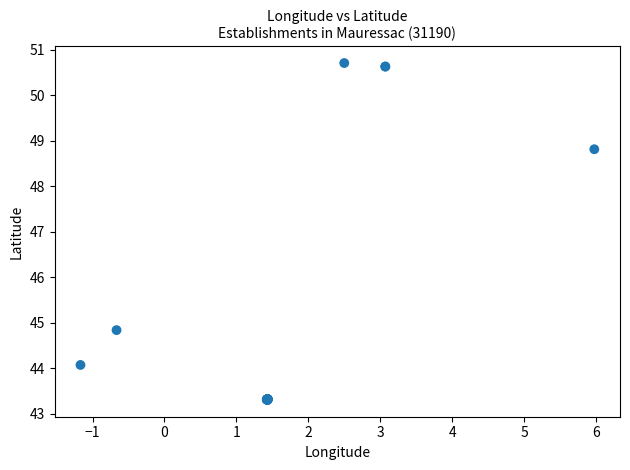

What Y value in the scatter plot is closest to 47?

48.8